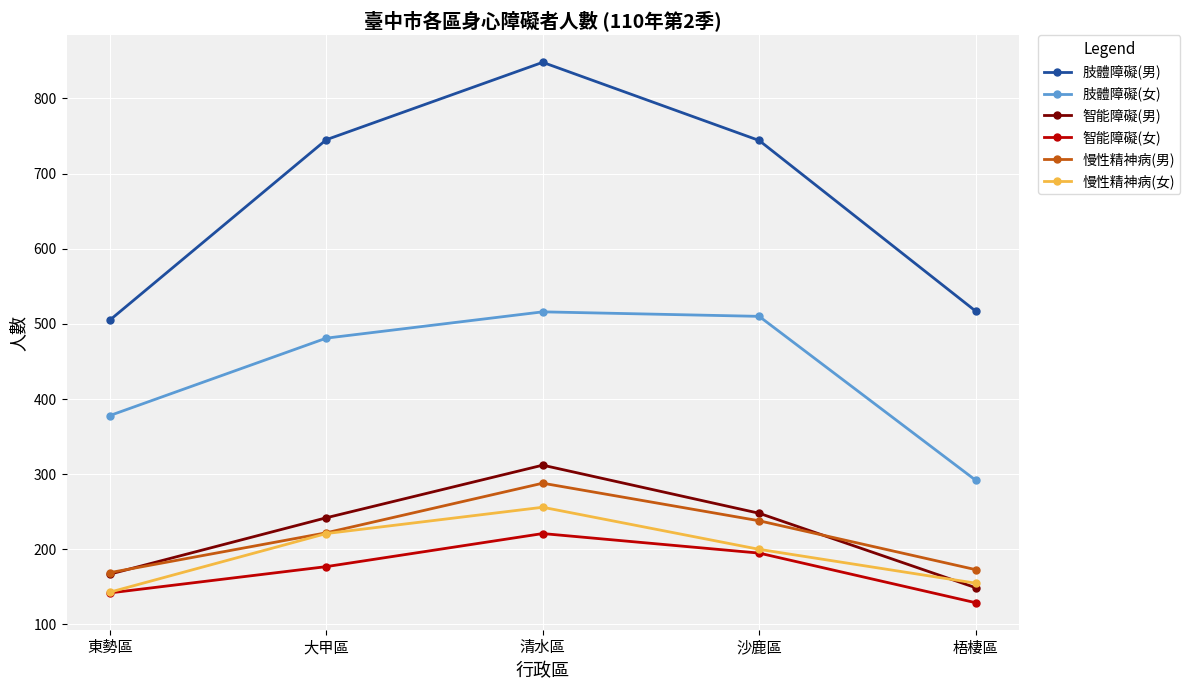

Which category has the highest value in the 智能障礙(女) series?

清水區